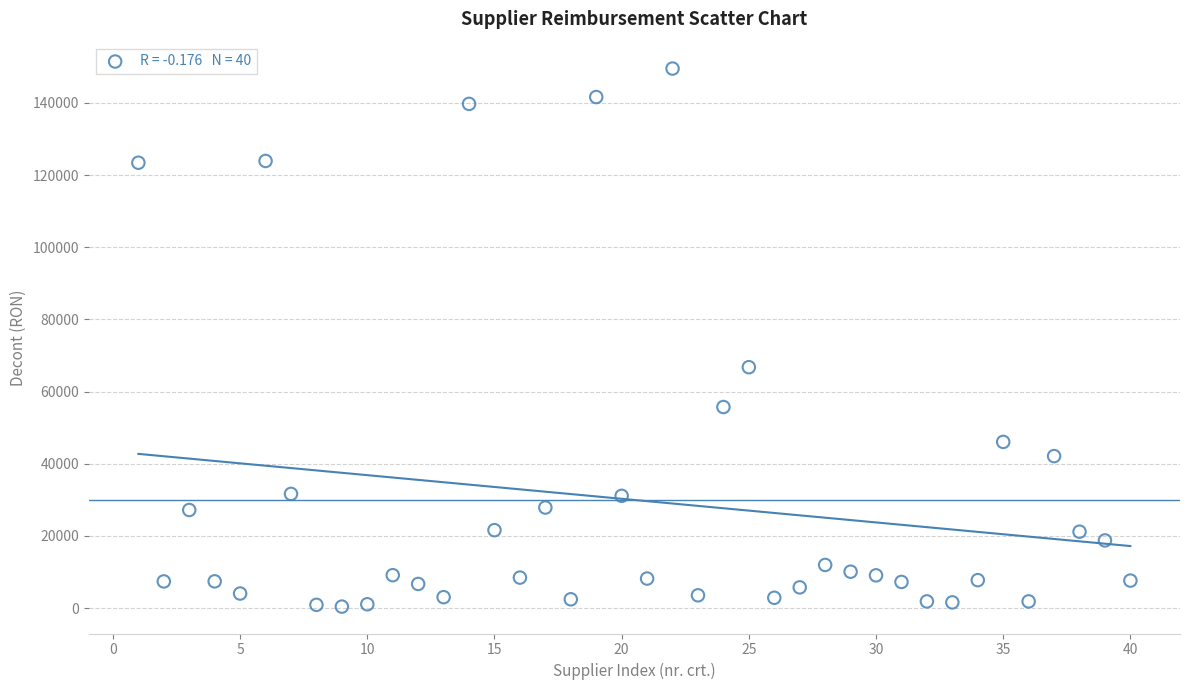

What Y value in the scatter plot is closest to 74970?

66764.9